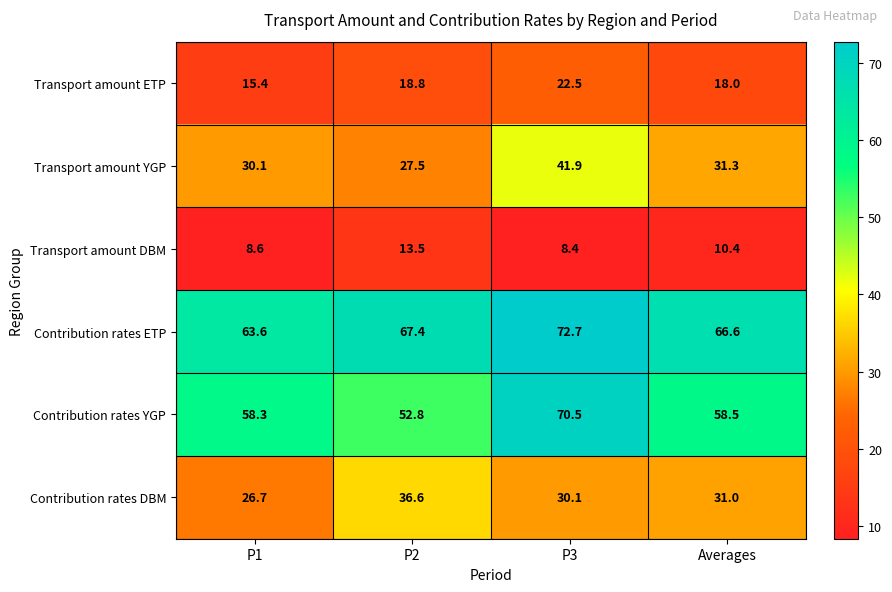

Rank the series by their maximum value, from highest to lowest.

Contribution rates ETP, Contribution rates YGP, Transport amount YGP, Contribution rates DBM, Transport amount ETP, Transport amount DBM